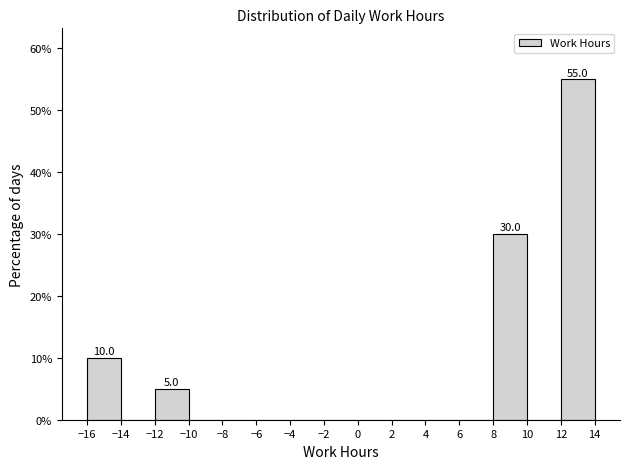

Which range on the x-axis has the tallest bar?

12 to 14